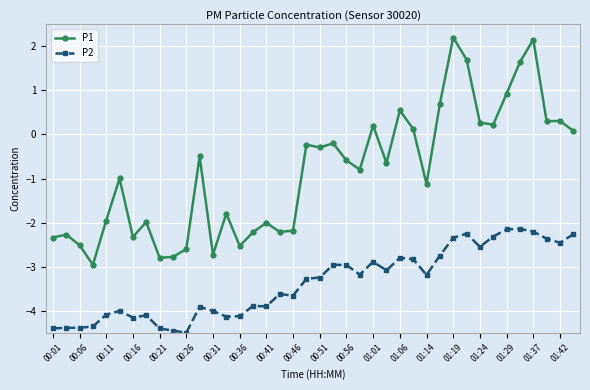

Which series has the widest spread of values?

P1